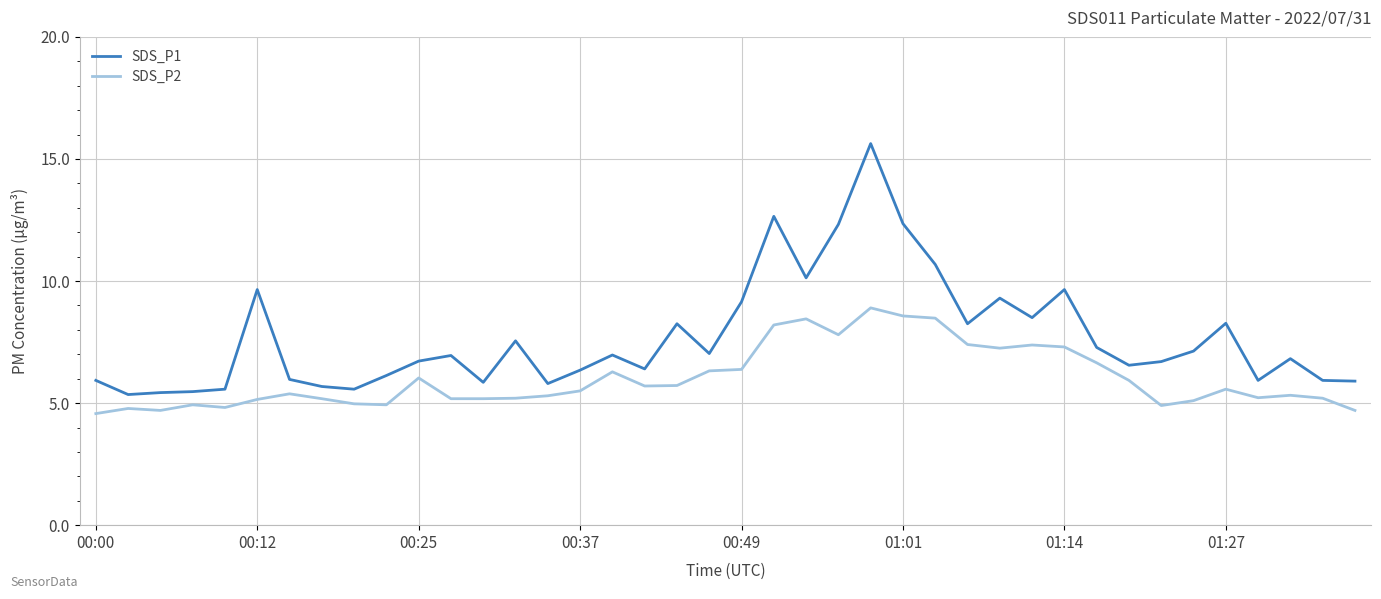

True or false: SDS_P2 and SDS_P1 intersect in this chart.

False